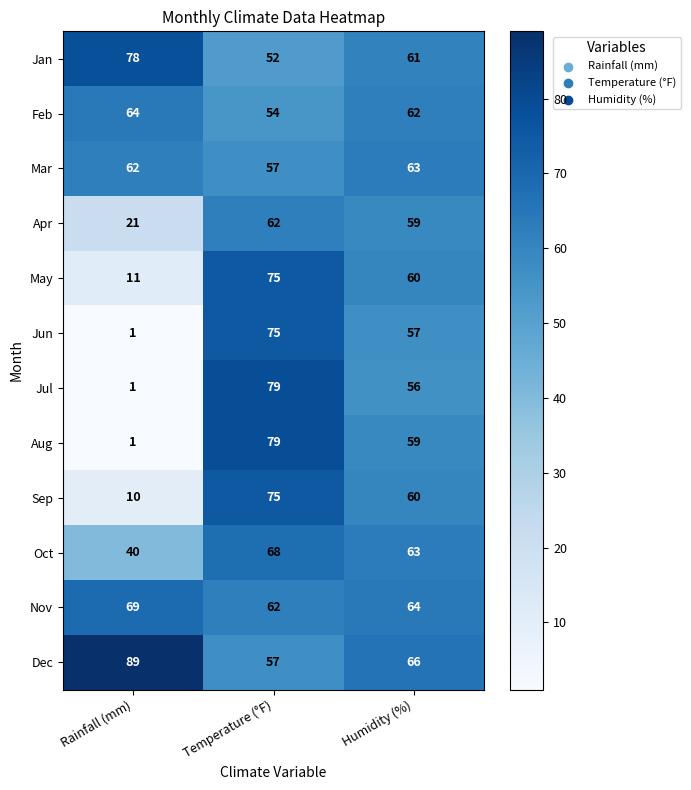

How many categories are shown in the chart?

3